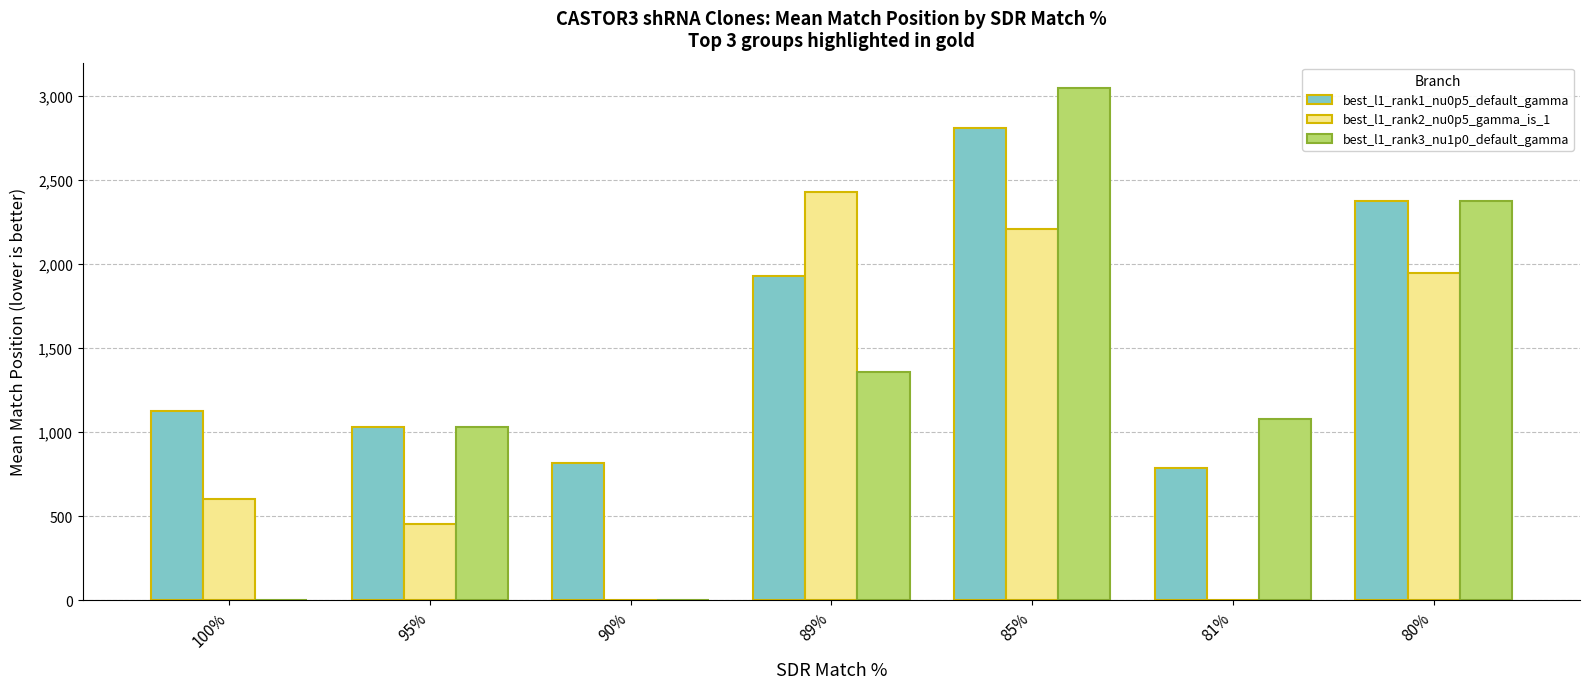

What is the sum of all best_l1_rank1_nu0p5_default_gamma values?

10869.1